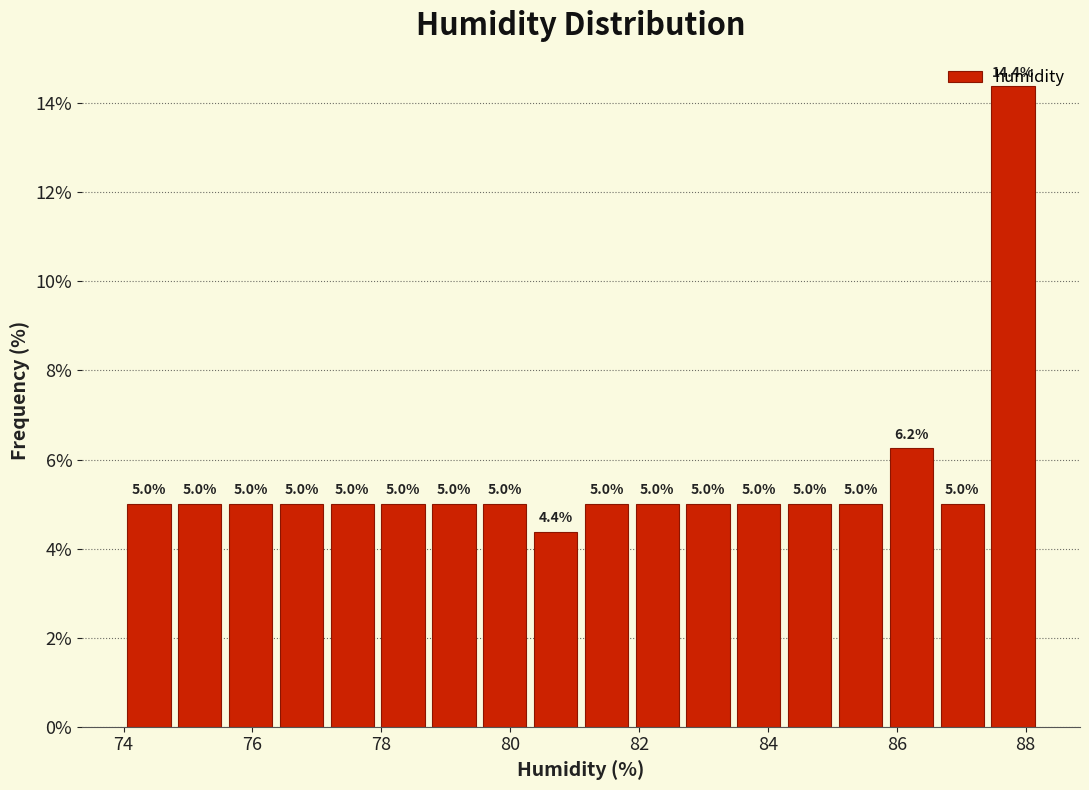

Around what value on the x-axis is the tallest bar? Give the approximate position of its centre, as read against the axis.

87.8